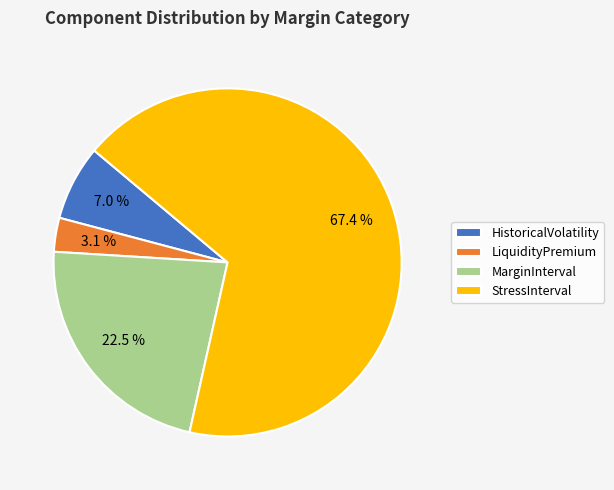

The StressInterval slice represents 59% of the pie. True or false?

False